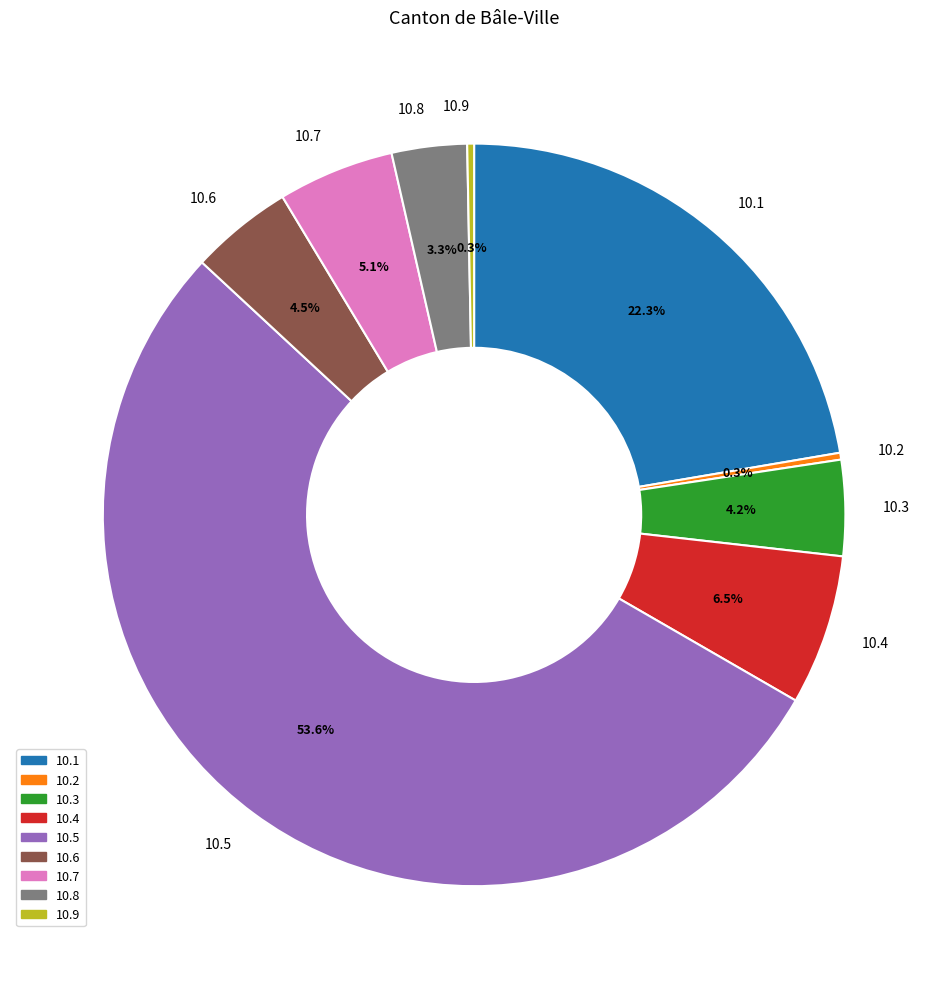

Is there any slice that represents more than half of the pie?

Yes